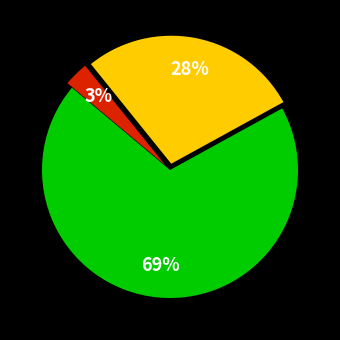

To the nearest percent, what is the average slice percentage?

33%